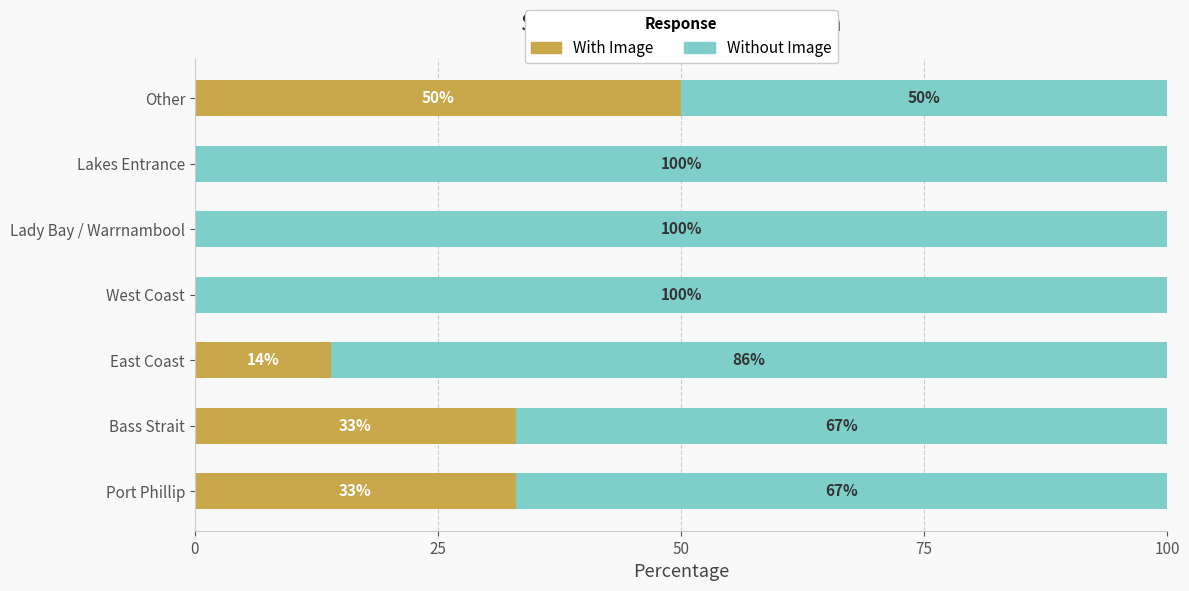

How many series are shown in this chart?

2